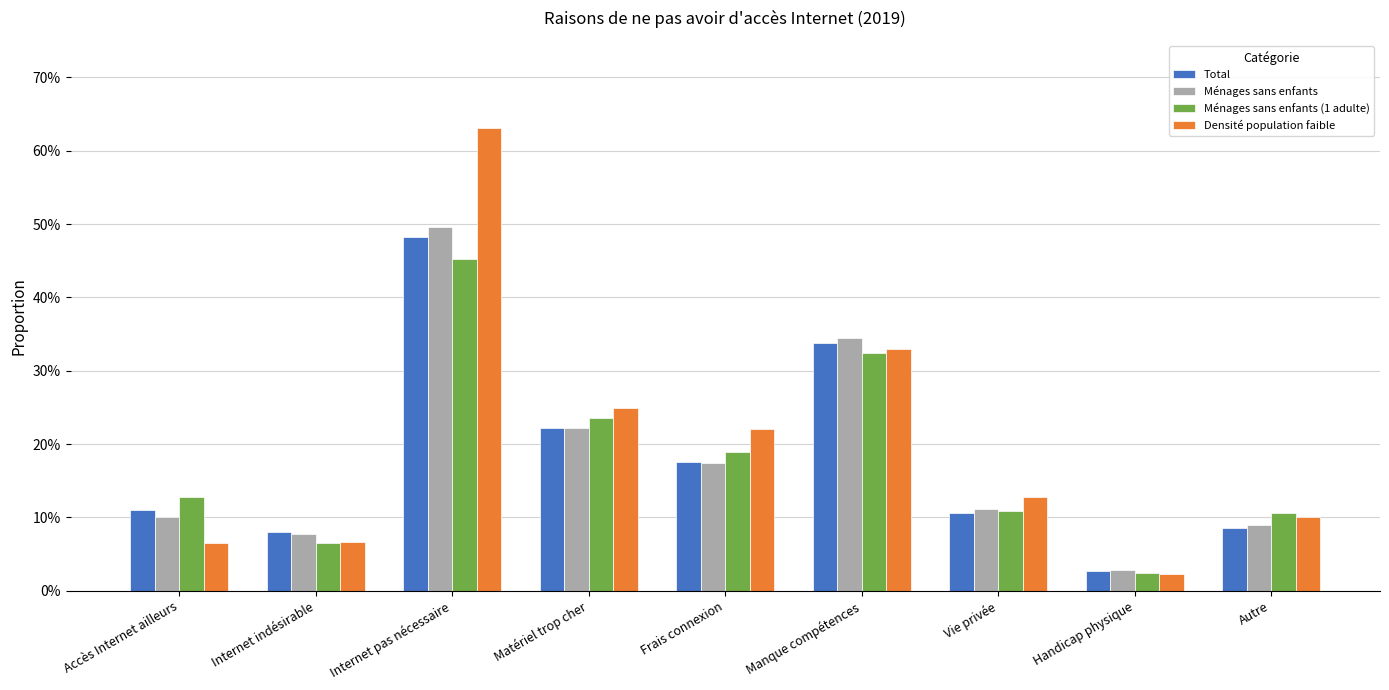

Reading left to right, list all the values displayed in this chart.

Total: Accès Internet ailleurs=0.1	Internet indésirable=0.1	Internet pas nécessaire=0.5	Matériel trop cher=0.2	Frais connexion=0.2	Manque compétences=0.3	Vie privée=0.1	Handicap physique=0.0	Autre=0.1
Ménages sans enfants: Accès Internet ailleurs=0.1	Internet indésirable=0.1	Internet pas nécessaire=0.5	Matériel trop cher=0.2	Frais connexion=0.2	Manque compétences=0.3	Vie privée=0.1	Handicap physique=0.0	Autre=0.1
Ménages sans enfants (1 adulte): Accès Internet ailleurs=0.1	Internet indésirable=0.1	Internet pas nécessaire=0.5	Matériel trop cher=0.2	Frais connexion=0.2	Manque compétences=0.3	Vie privée=0.1	Handicap physique=0.0	Autre=0.1
Densité population faible: Accès Internet ailleurs=0.1	Internet indésirable=0.1	Internet pas nécessaire=0.6	Matériel trop cher=0.2	Frais connexion=0.2	Manque compétences=0.3	Vie privée=0.1	Handicap physique=0.0	Autre=0.1